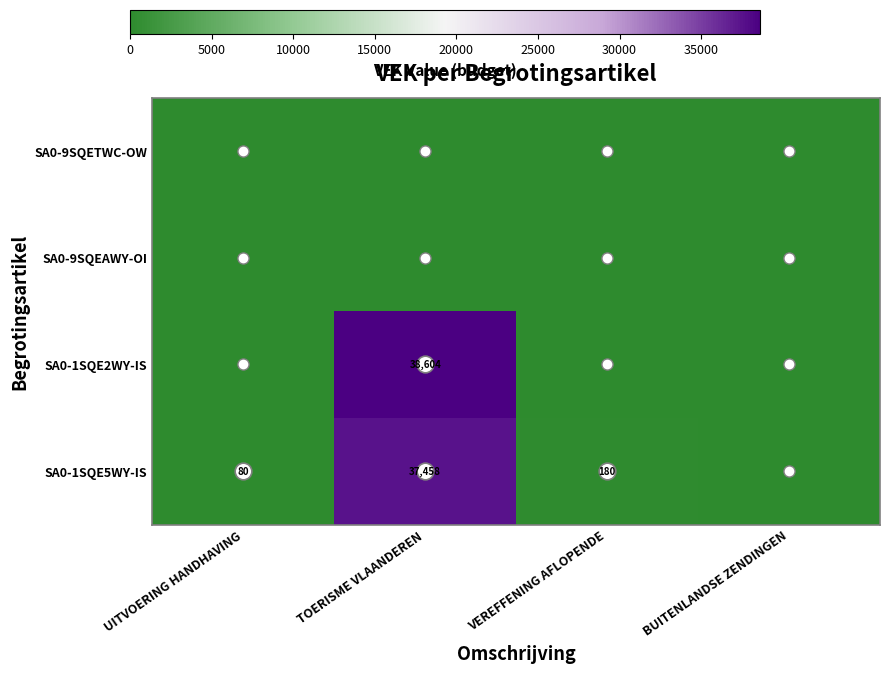

Which has a higher value, BUITENLANDSE ZENDINGEN or VEREFFENING AFLOPENDE?

BUITENLANDSE ZENDINGEN